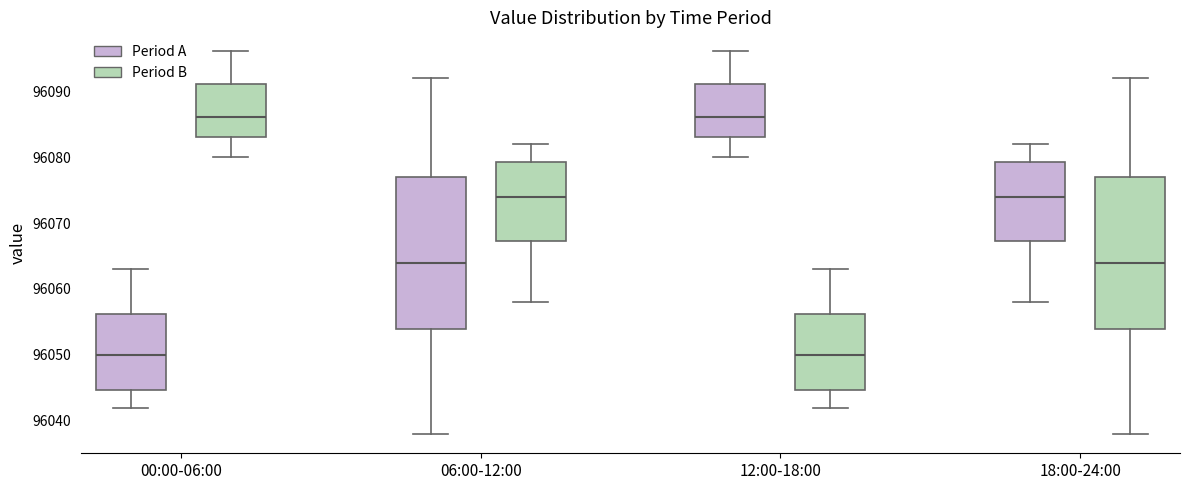

Where is the lower edge of the box for 12:00-18:00 (Period B) on the y-axis? The values are not printed on the chart, so give them approximately, as read against the axis.

96045